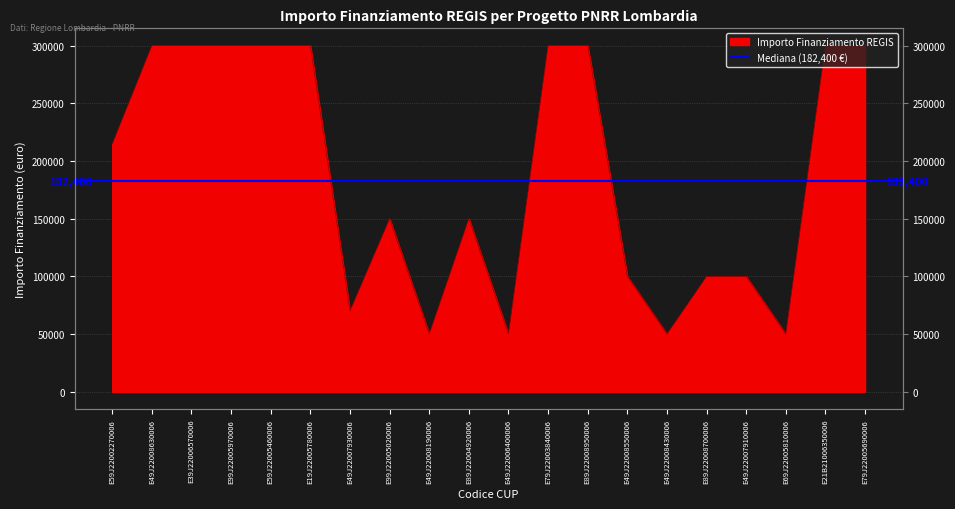

Reading left to right, what are all the values shown in this chart?

214800	300000	300000	300000	300000	300000	70000	150000	50000	150000	50000	300000	300000	100000	50000	100000	100000	50000	300000	300000